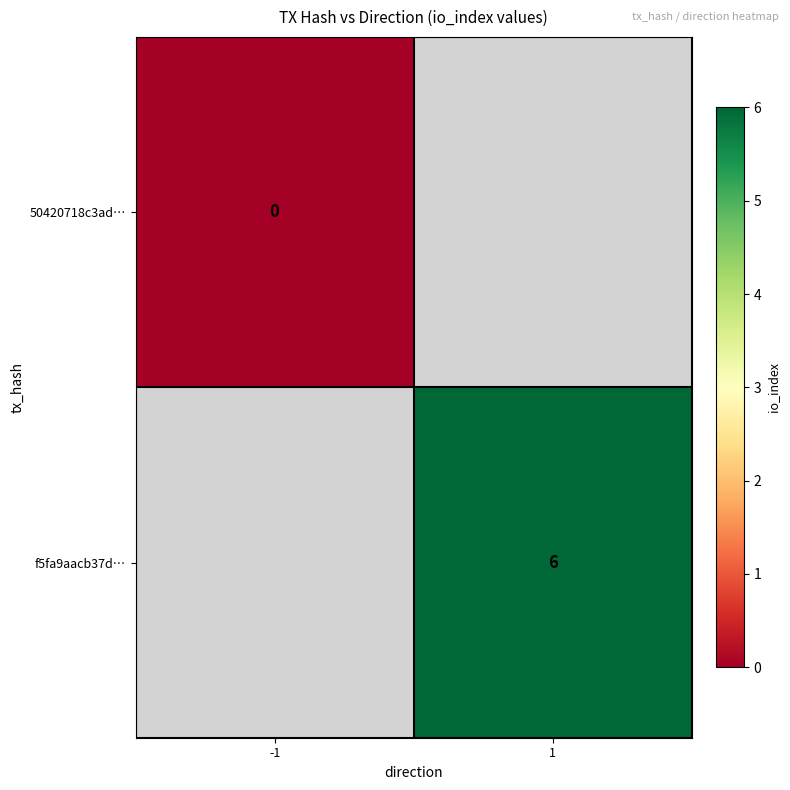

Is the value of 50420718c3ad… at -1 greater than the value of f5fa9aacb37d… at 1?

No